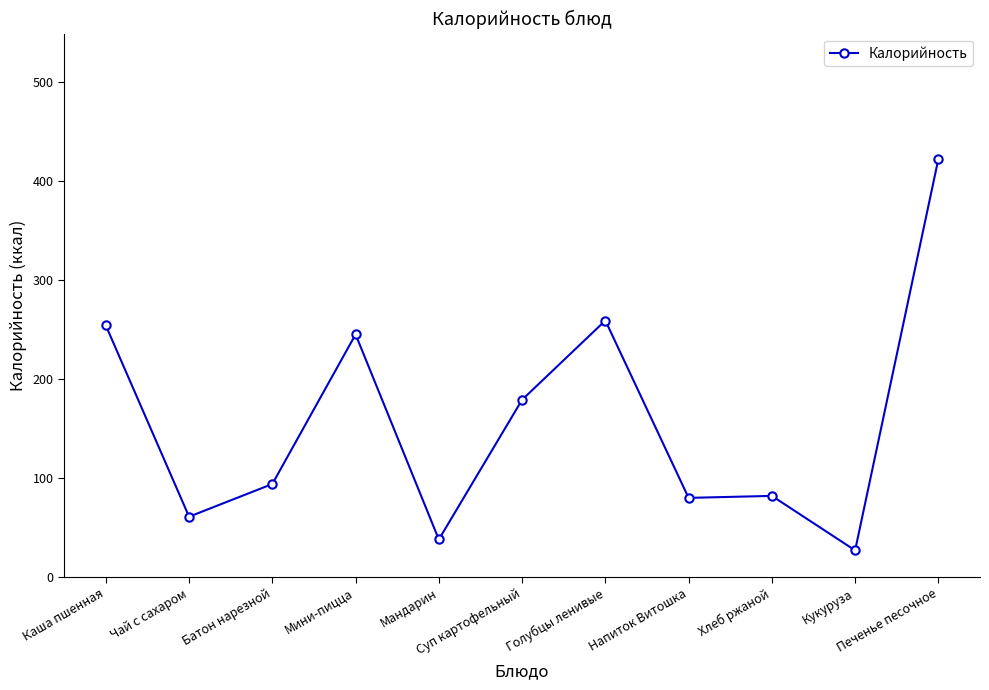

Is it true that the value at Каша пшенная is 254?

True